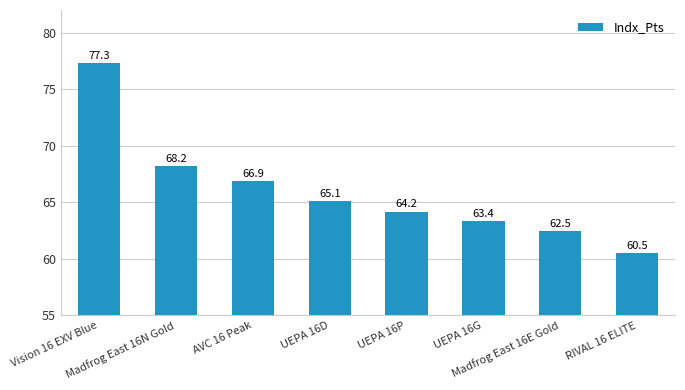

What value does the data have at UEPA 16G?

63.4